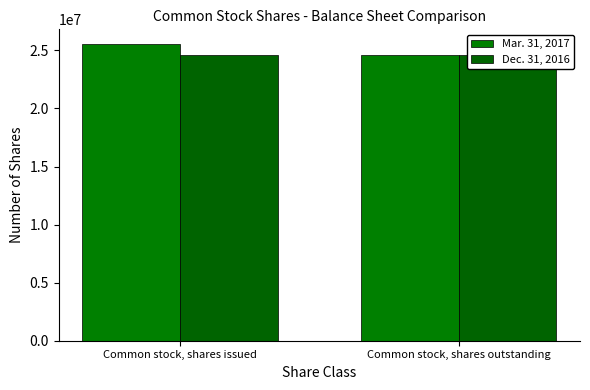

How many bars are there in total?

4